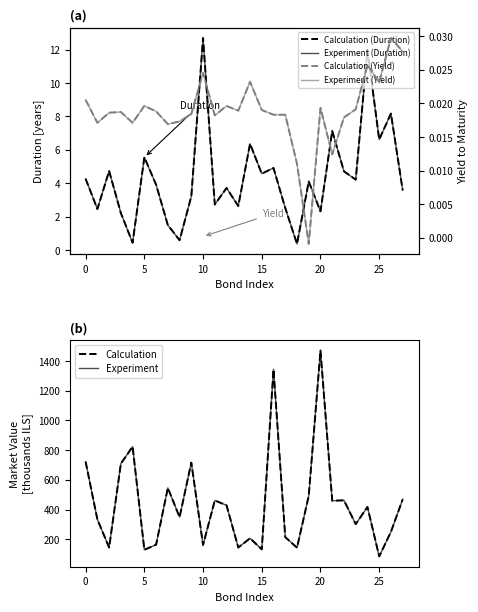

True or false: Calculation and Experiment cross at least once.

False